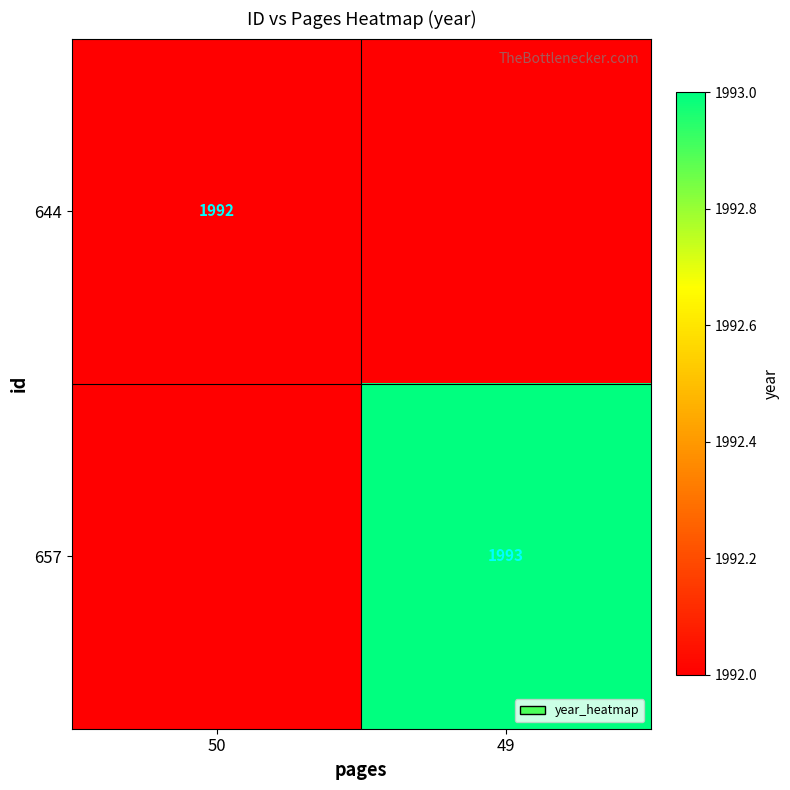

The value of 657 at 49 is 1993. True or false?

True